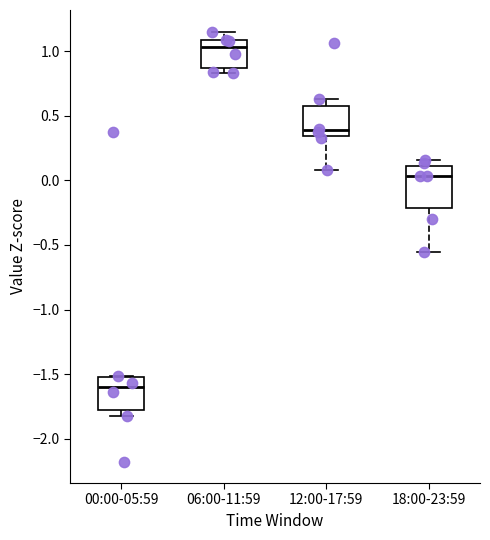

Reading left to right, read every box against the y-axis: the position of its median line, the range the box covers, and the ends of its whiskers. The values are not printed on the chart, so give them approximately, as read against the axis.

00:00-05:59: median -1.60, box -1.80 to -1.50, whiskers -1.80 (just below the box's lower edge) to -1.50
06:00-11:59: median 1.05, box 0.85 to 1.10, whiskers 0.85 (just below the box's lower edge) to 1.15
12:00-17:59: median 0.40, box 0.35 to 0.55, whiskers 0.10 to 0.65
18:00-23:59: median 0.05, box -0.20 to 0.10, whiskers -0.55 to 0.15